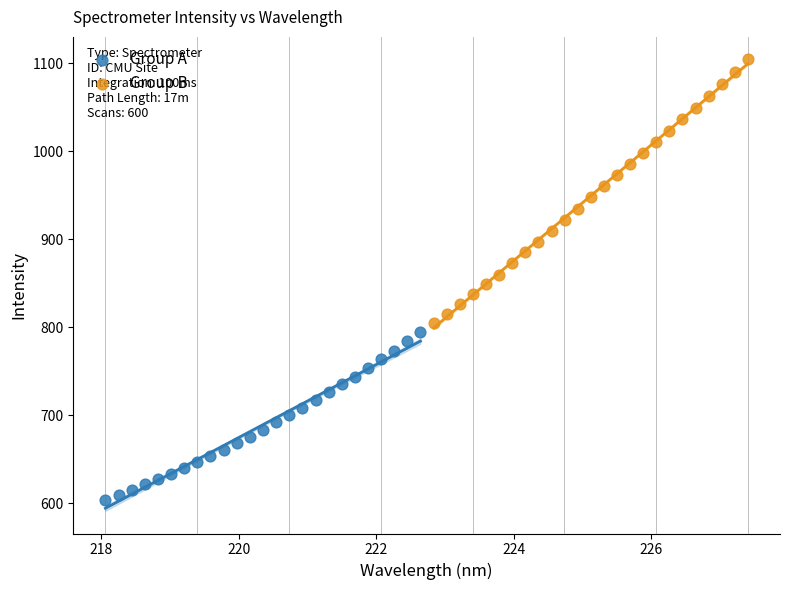

Which series has the largest Y range (max minus min)?

Group B